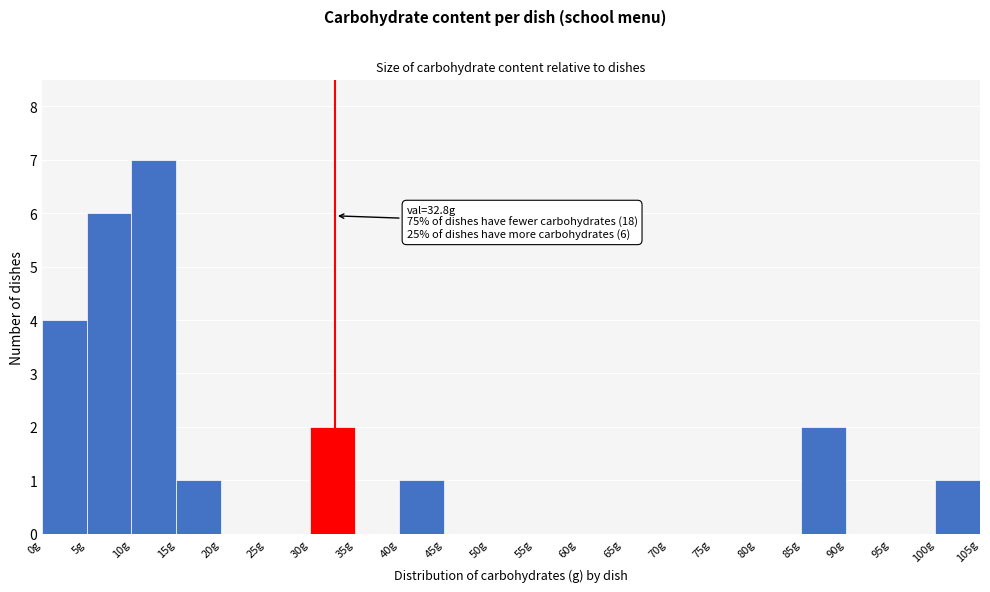

Over which range of the x-axis is the bar tallest?

10 to 15